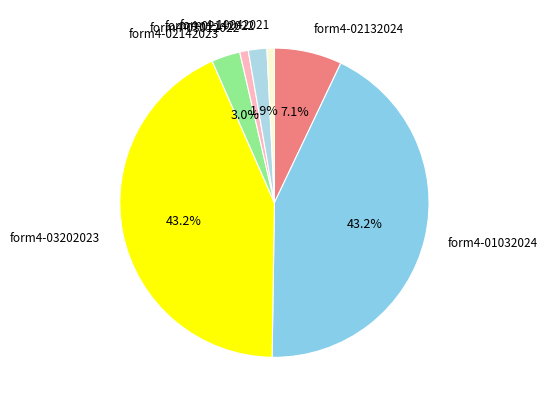

What is the total percentage of form4-02142023 and form4-02142022?

4.9%